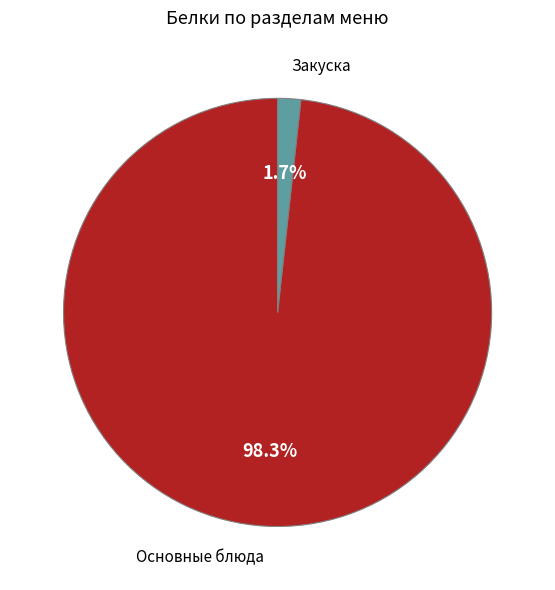

Which has a higher value, Закуска or Основные блюда?

Основные блюда